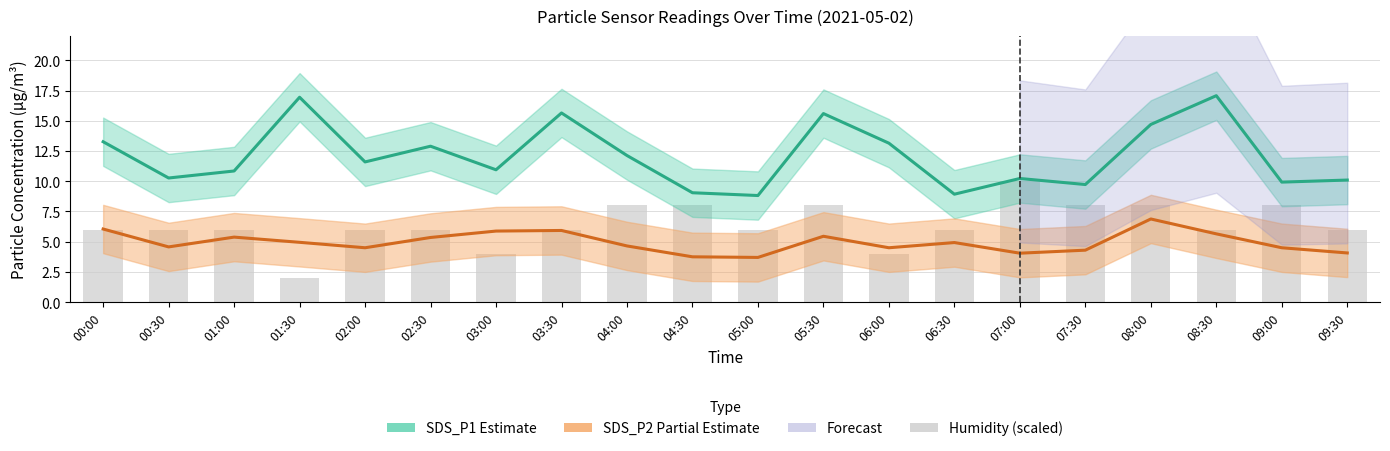

What is the minimum value for Humidity (scaled)?

2.0